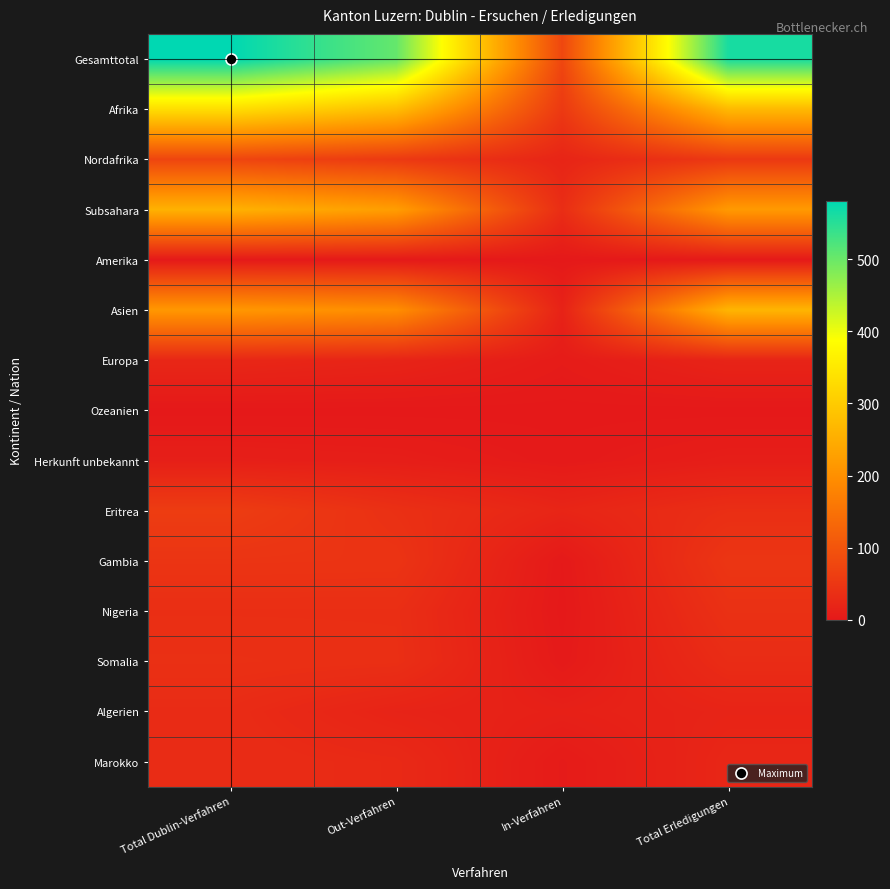

Between Total Dublin-Verfahren and In-Verfahren, which series saw the biggest shift?

Gesamttotal